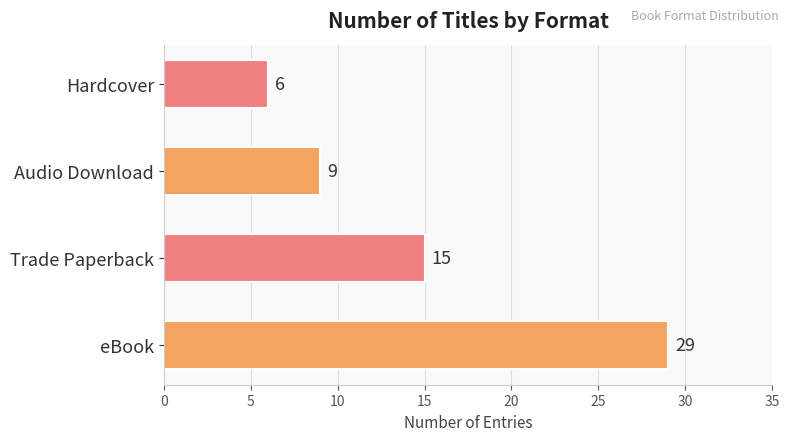

List the labels in order of value, largest first.

eBook, Trade Paperback, Audio Download, Hardcover